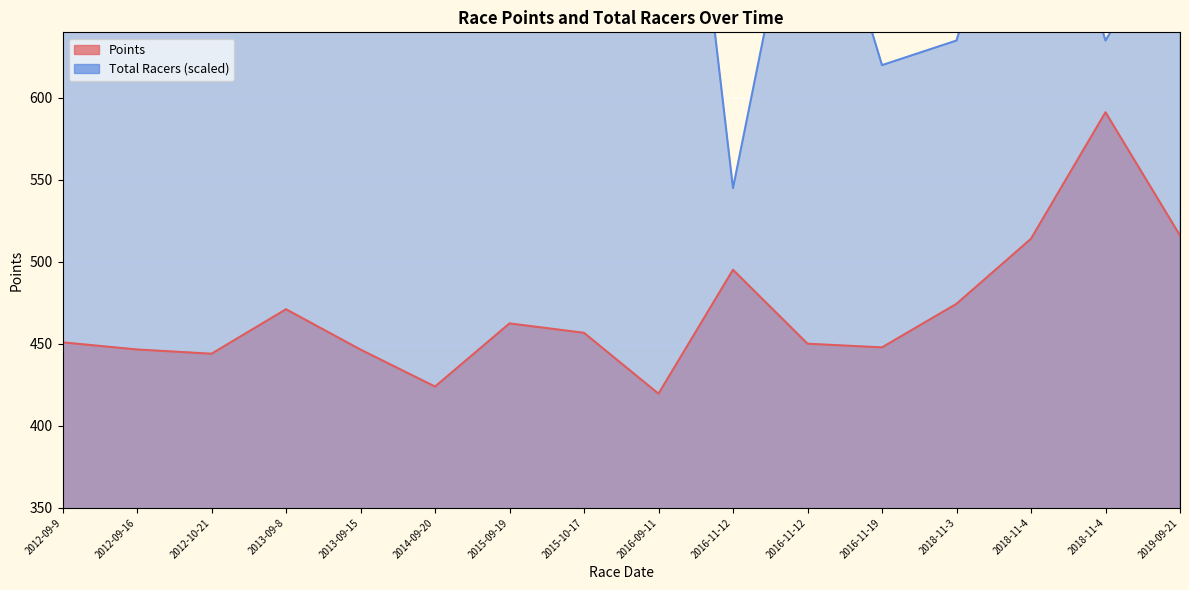

What is the sum of all Points values?

7511.5